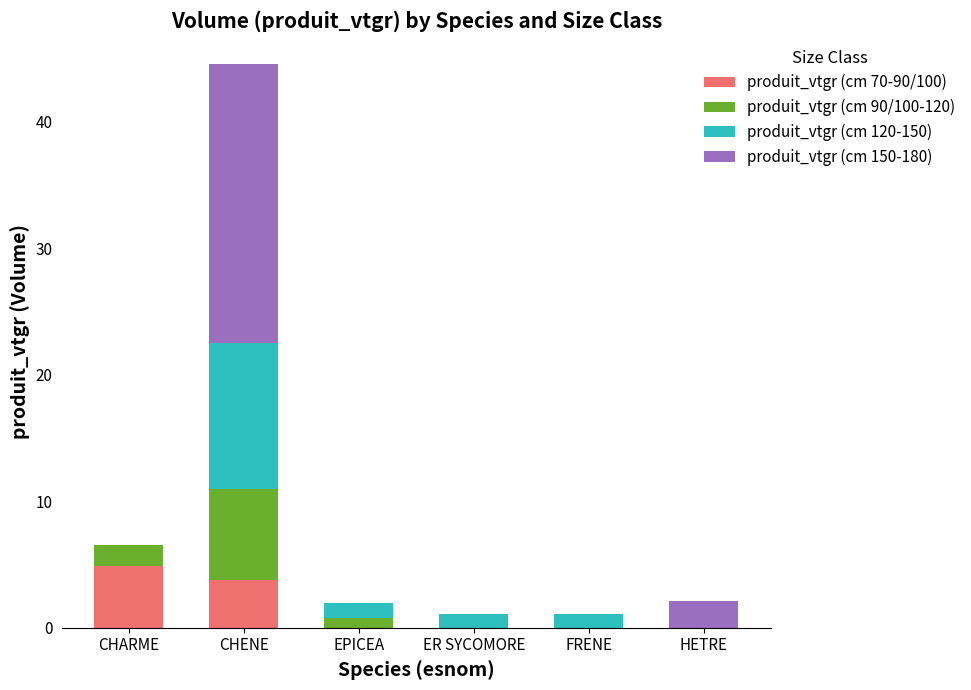

What is the total value across all series at ER SYCOMORE?

1.1